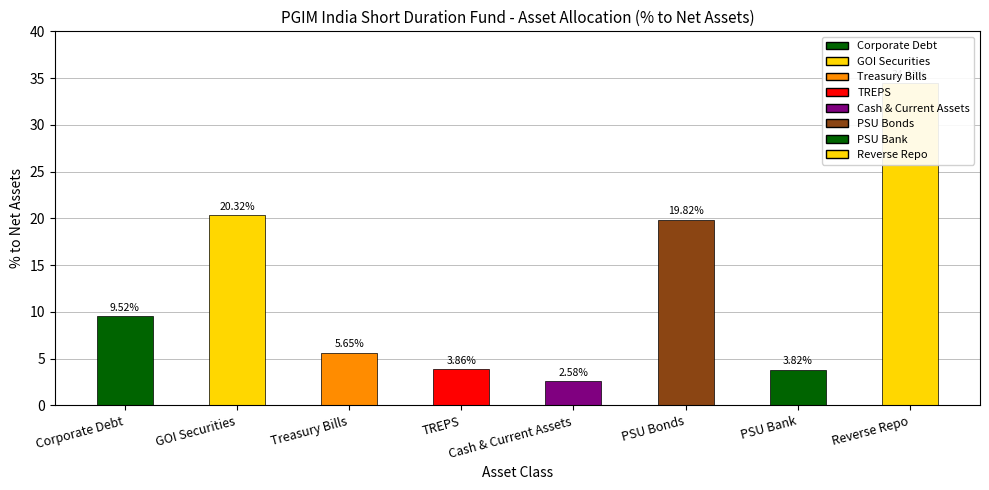

Are the bars grouped side by side (vs. stacked)?

No